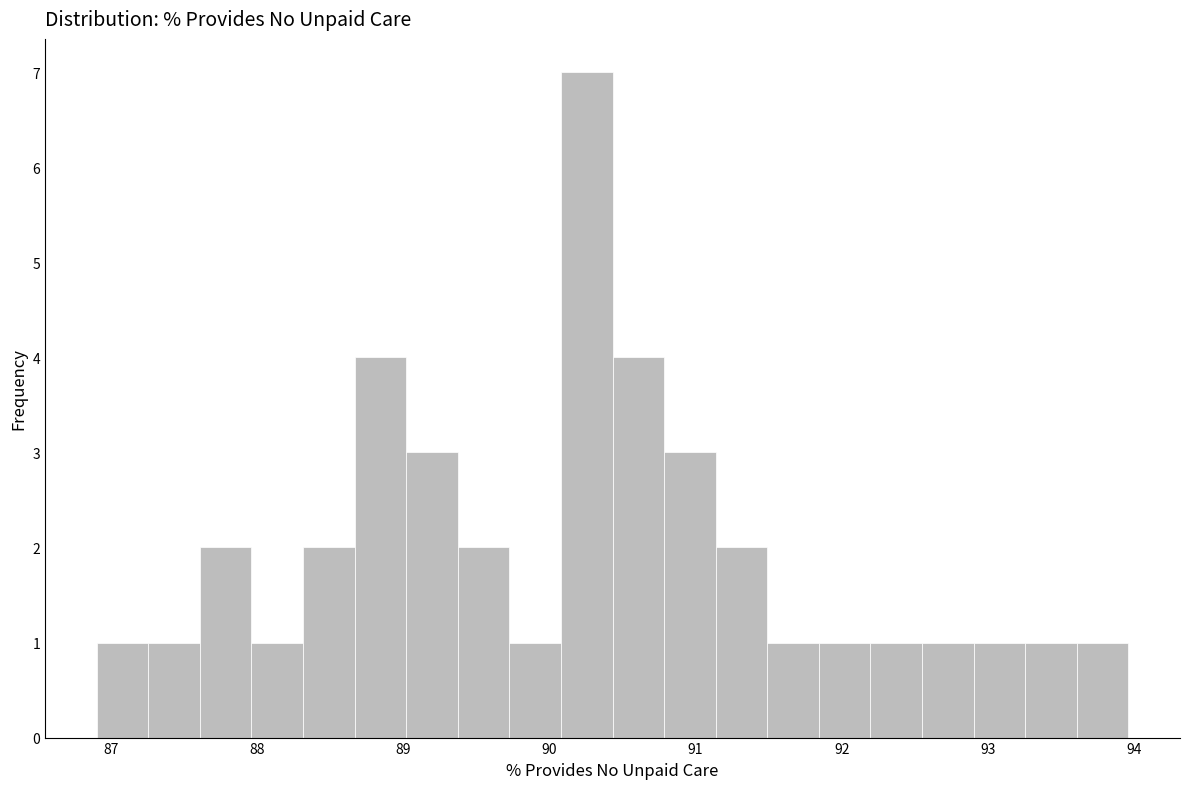

Read against the x-axis, roughly where is the centre of the tallest bar?

90.3